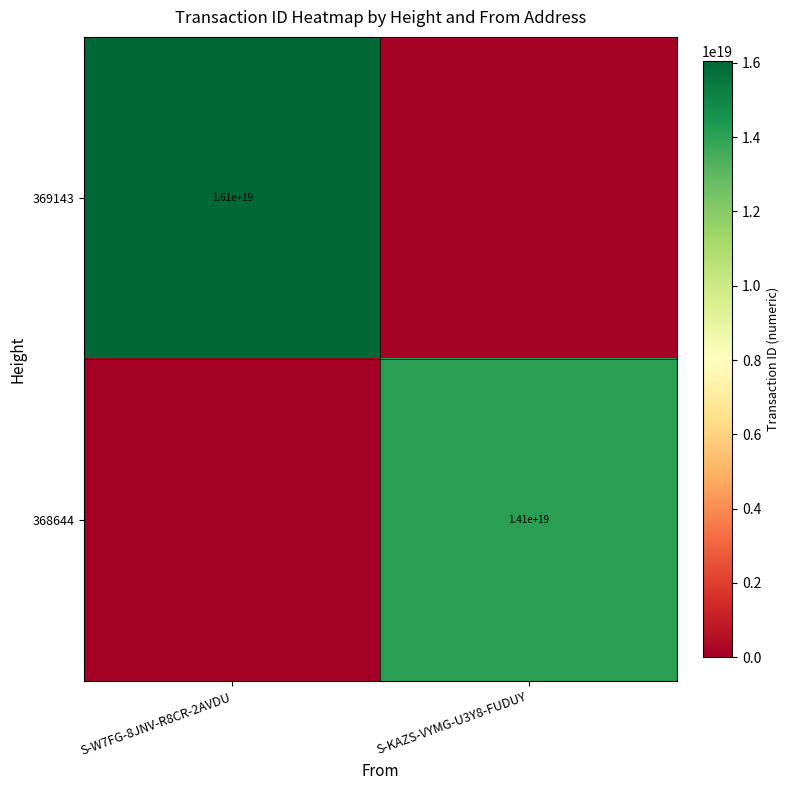

True or false: 368644 has a value of 14100000000000000000 at S-KAZS-VYMG-U3Y8-FUDUY.

True